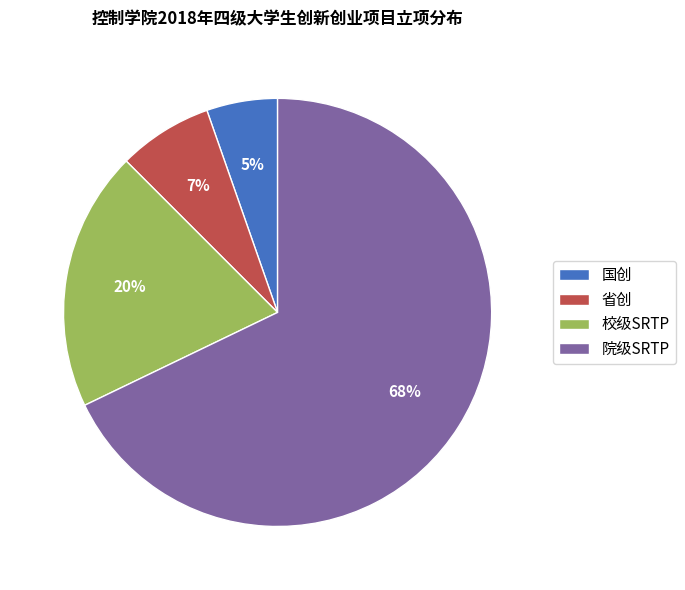

Which slice is the smallest?

国创